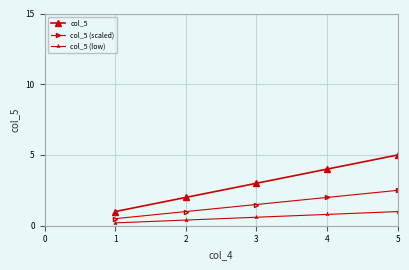

At which category is the sum across all series the highest?

5